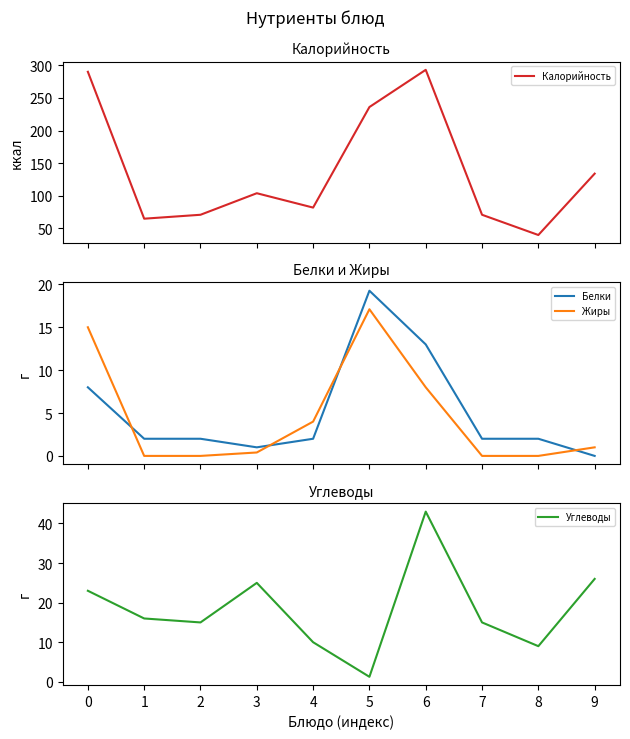

What is the sum of the Жиры values at 0 and 8?

15.0